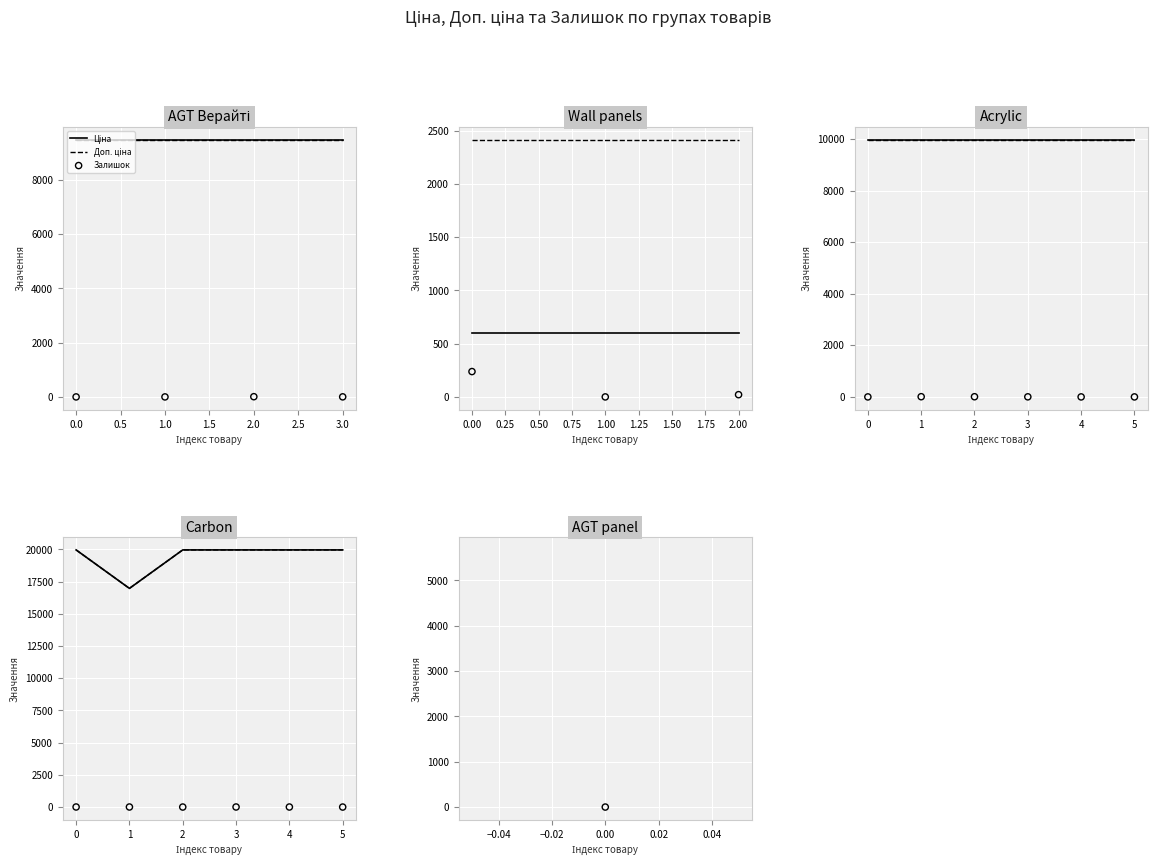

What are all the series names shown in the legend?

Ціна, Доп. ціна, Залишок